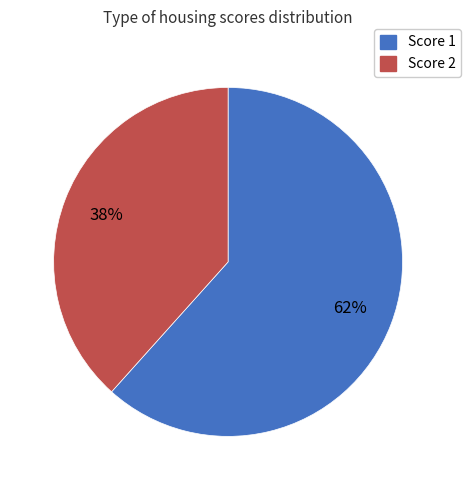

To the nearest percent, what is the average slice percentage?

50%